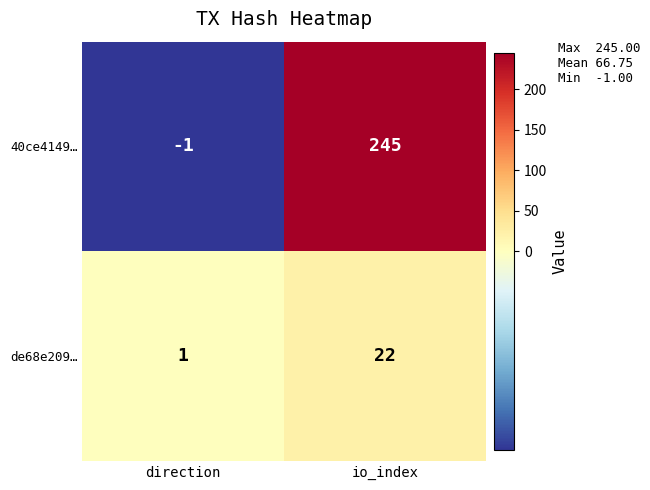

What is the average value of the de68e209… series?

12